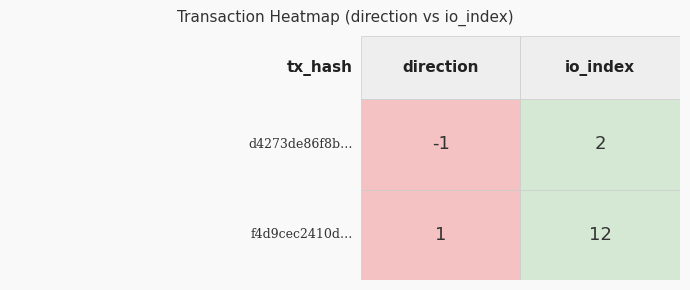

What is the sum of all f4d9cec2410d0feed9741b1be9e8fb21f721ad6 values?

13